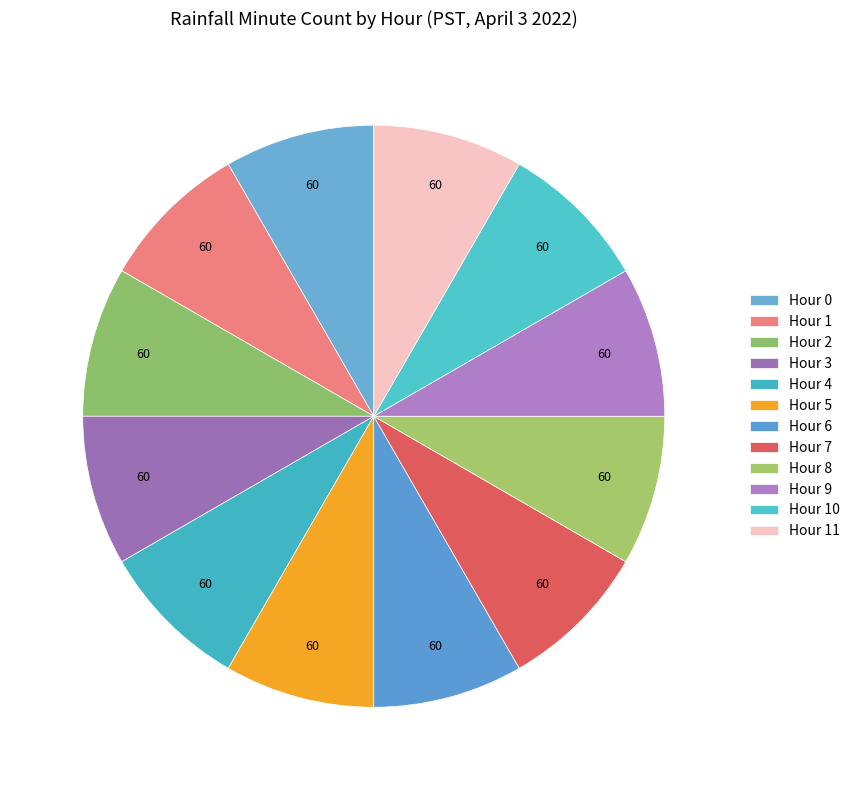

Count the number of slices in the pie.

12